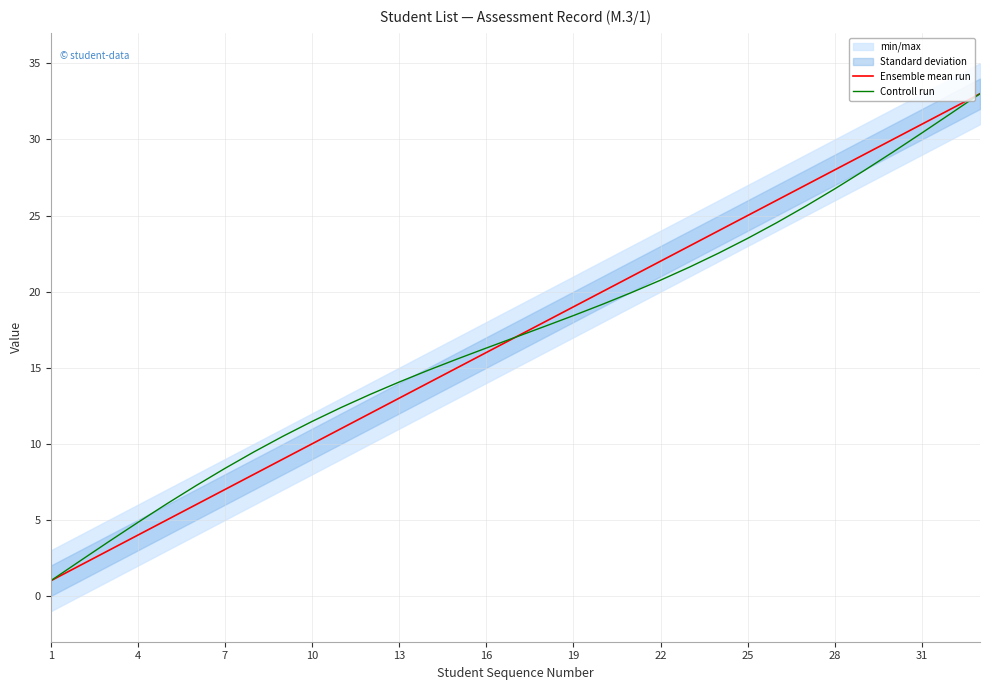

The value of Ensemble mean run at 16 is 4.6. True or false?

False